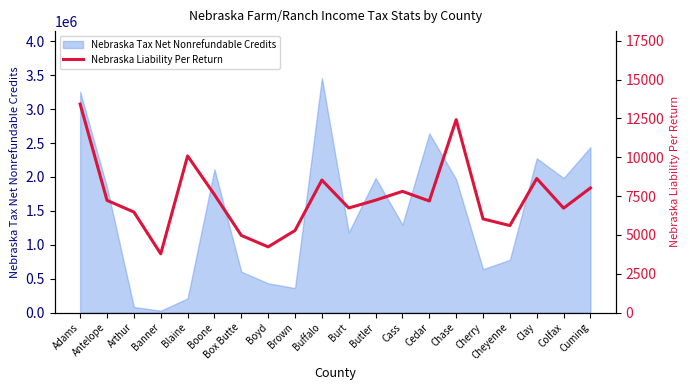

Is it true that Nebraska Tax Net Nonrefundable Credits equals 531014 at Cheyenne?

False